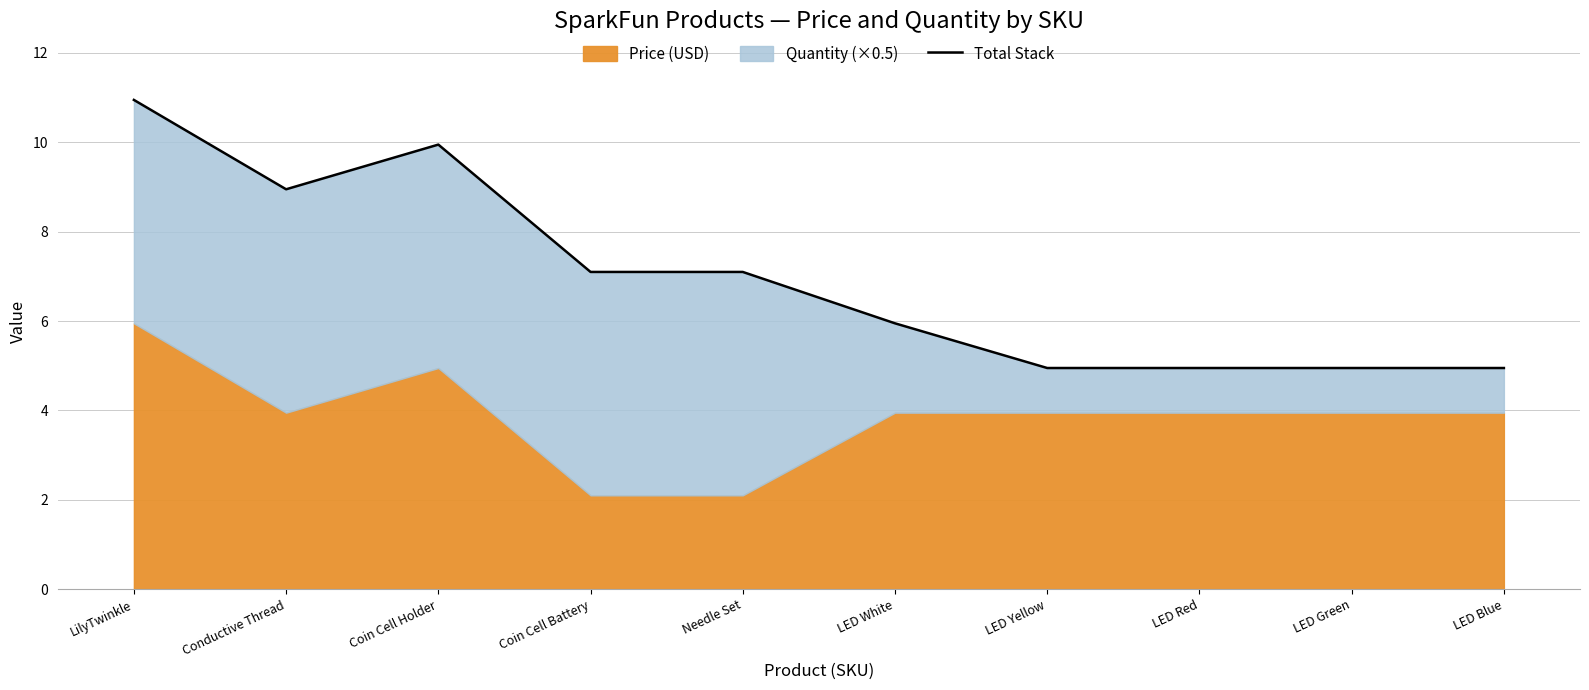

The chart shows a value of 2.0 at Coin Cell Battery. True or false?

False